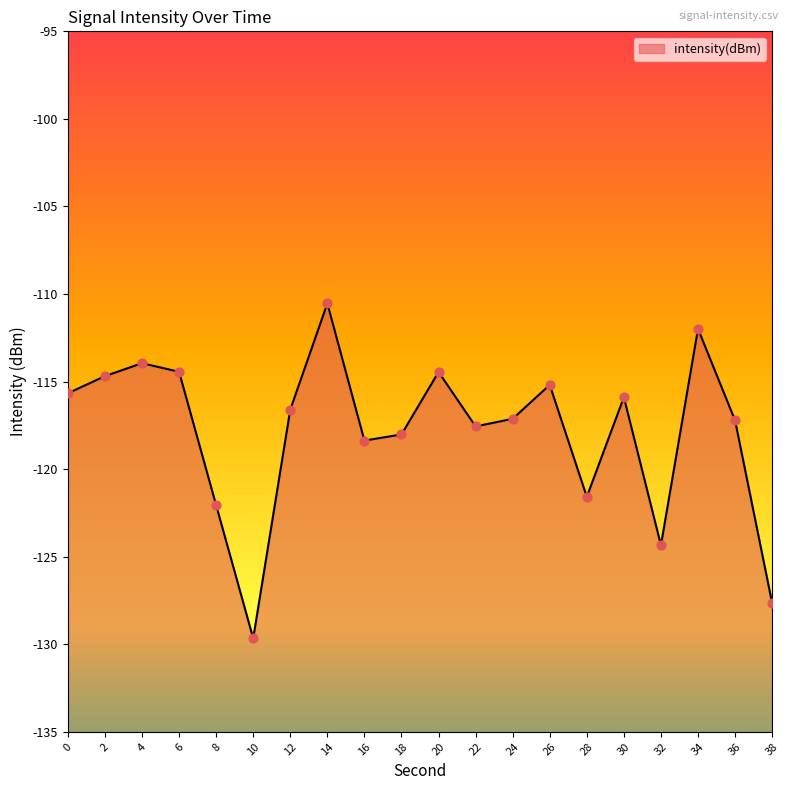

What is the change in value from 20 to 28?

-7.1